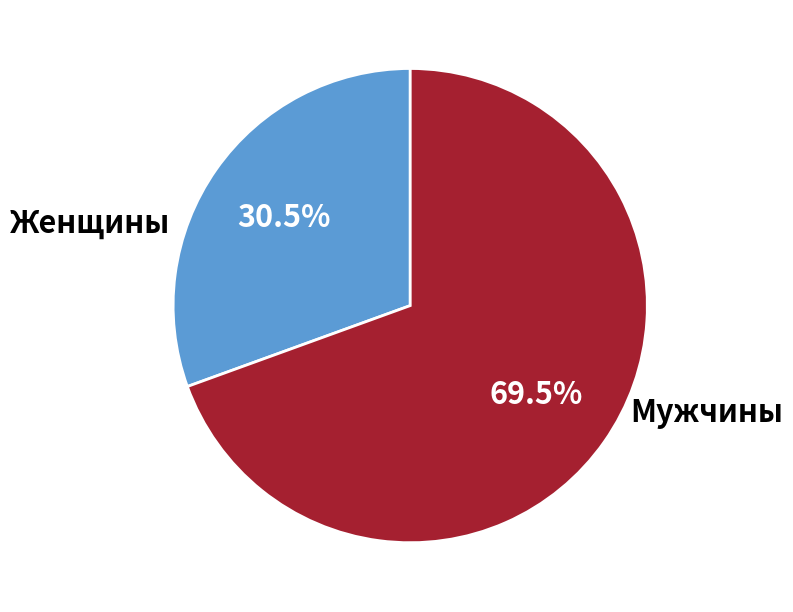

Does any single category account for the majority?

Yes